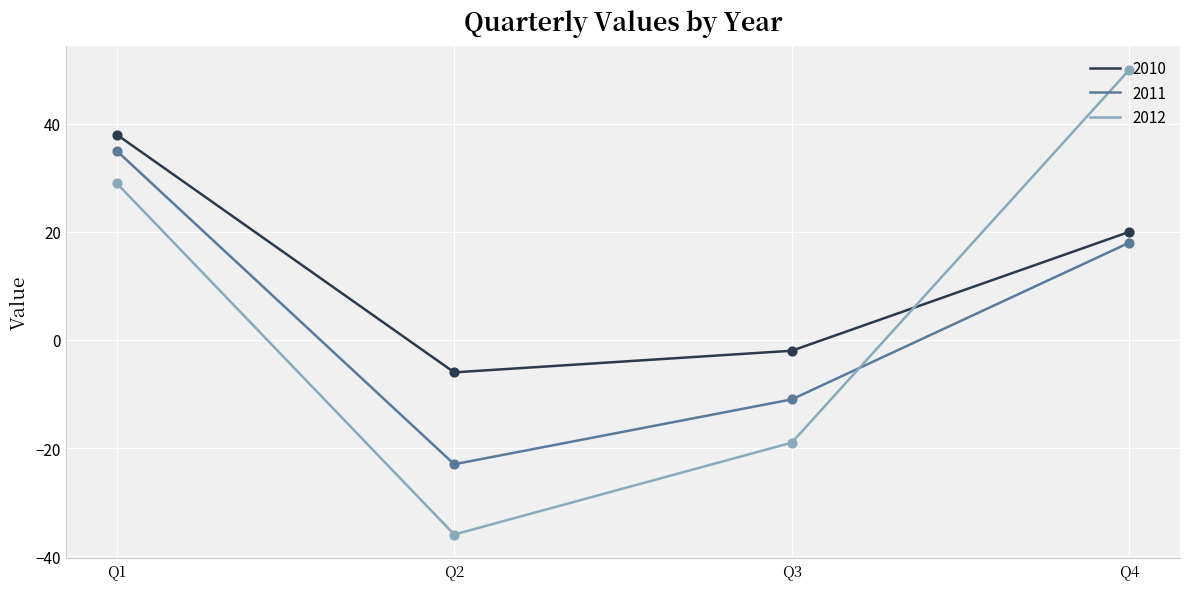

At which category is the sum across all series the highest?

Q1